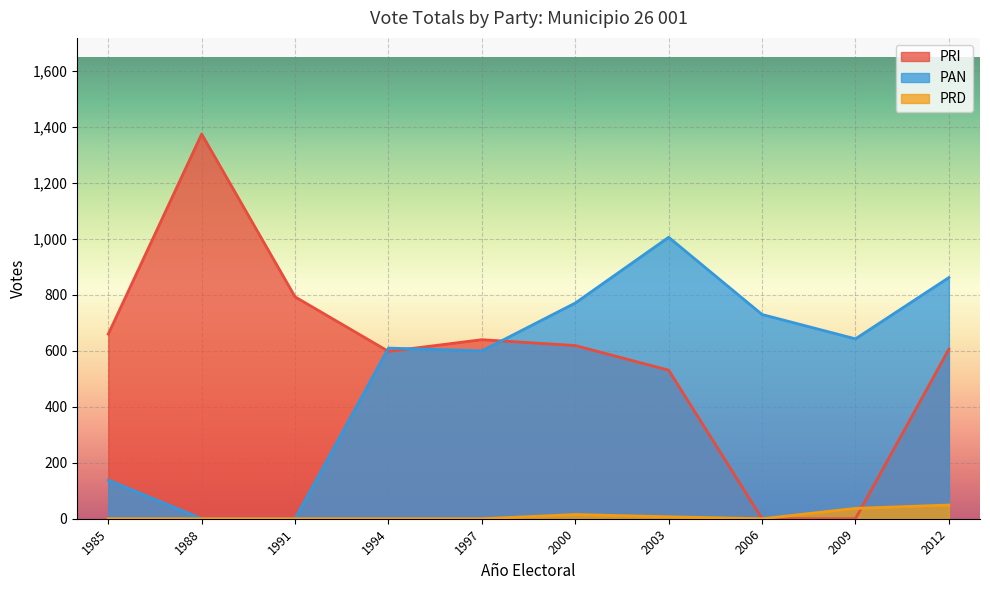

Is the value of PRD at 2009 greater than the value of PAN at 1991?

Yes